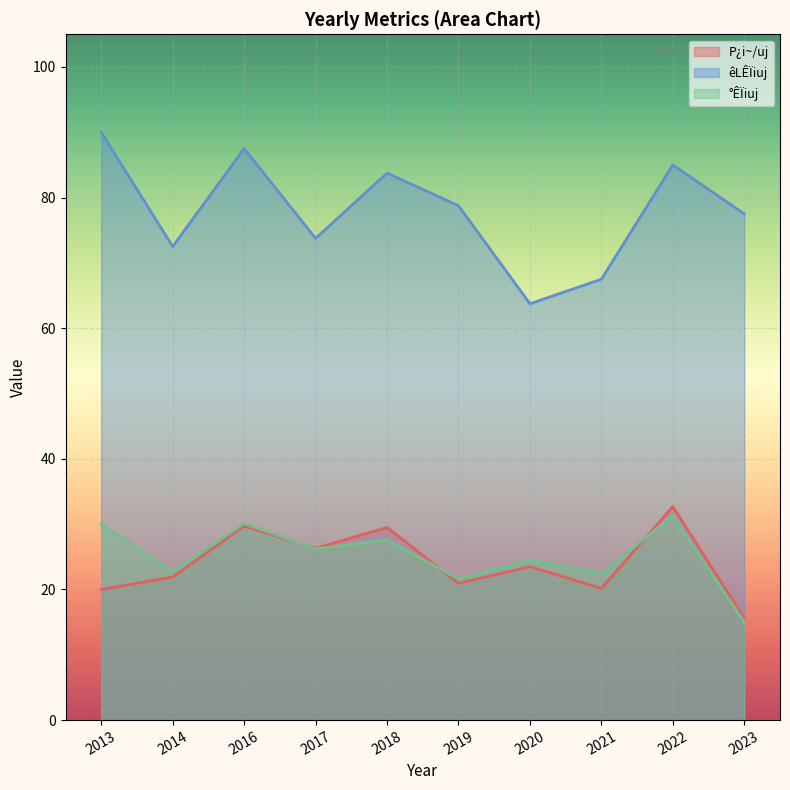

At which category is the sum across all series the highest?

2022